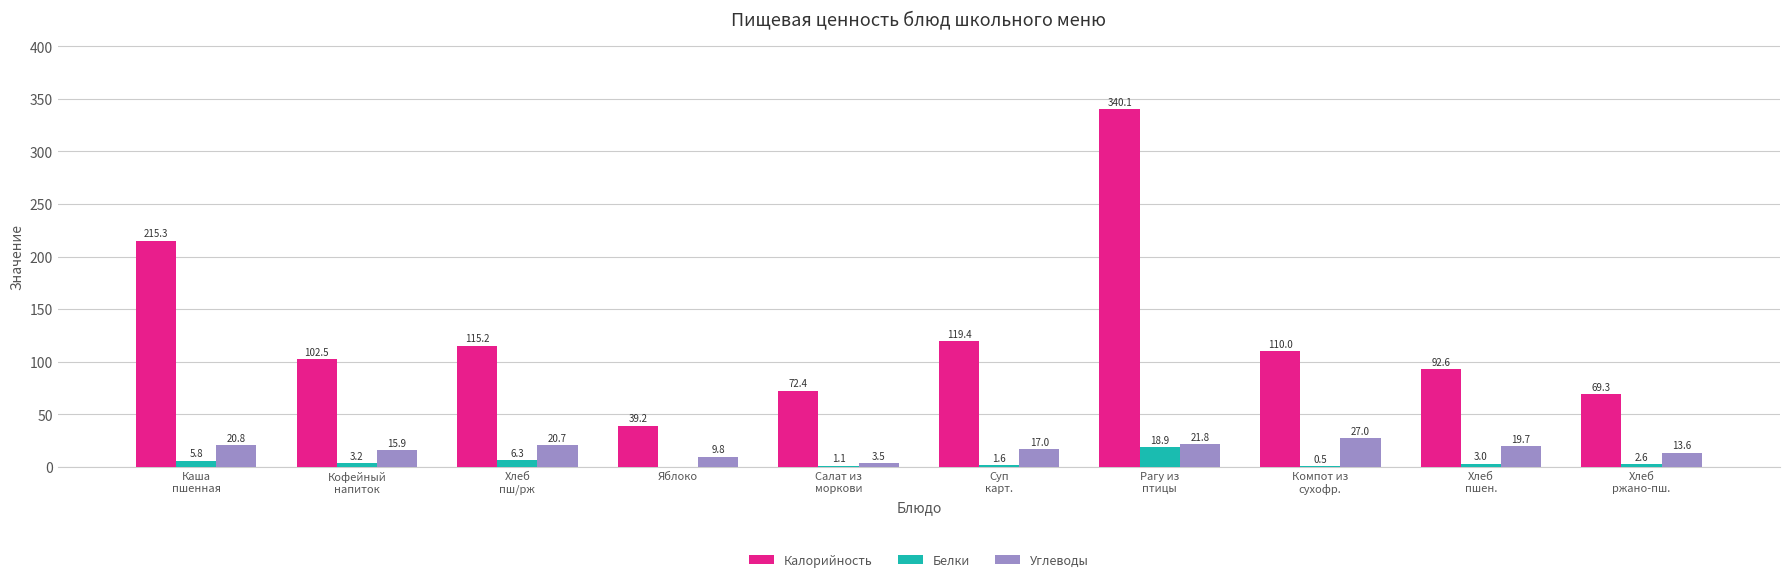

Does the chart contain stacked bars?

No